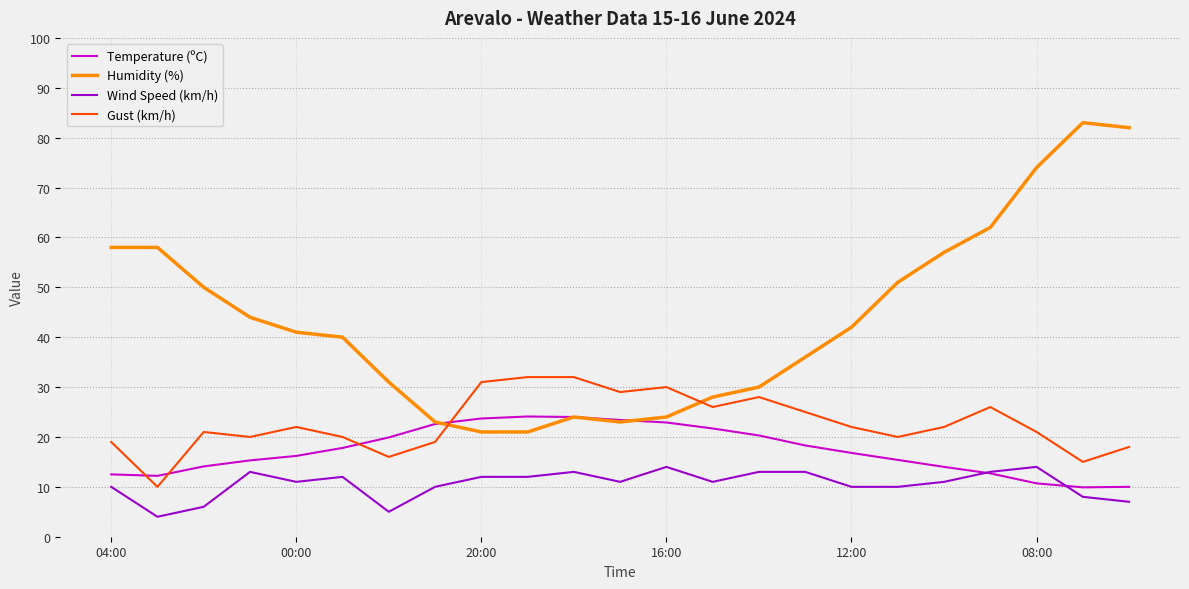

Which series has the largest range (max minus min)?

Humidity (%)